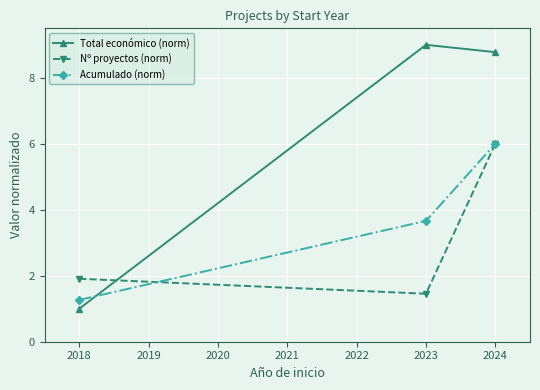

List the series in order of their overall mean, highest first.

Total económico (norm), Acumulado (norm), Nº proyectos (norm)